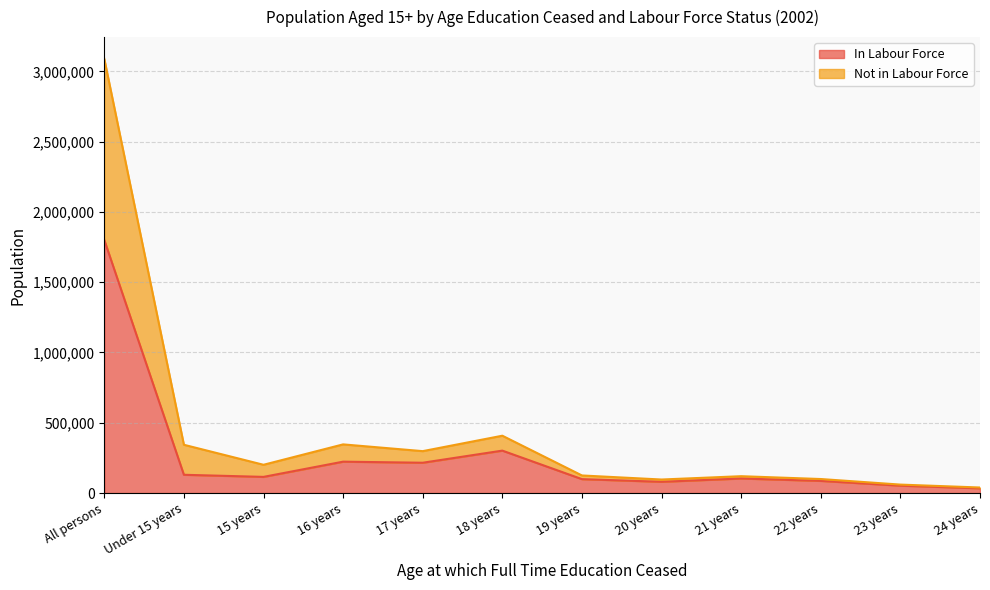

Reading left to right, extract all data points from this chart.

In Labour Force: All persons=1800933	Under 15 years=129852	15 years=114829	16 years=223141	17 years=215508	18 years=301731	19 years=98824	20 years=79837	21 years=103390	22 years=86365	23 years=52425	24 years=33549
Not in Labour Force: All persons=3089775	Under 15 years=343336	15 years=201002	16 years=346121	17 years=298064	18 years=407834	19 years=124972	20 years=96102	21 years=119764	22 years=99606	23 years=60001	24 years=39246